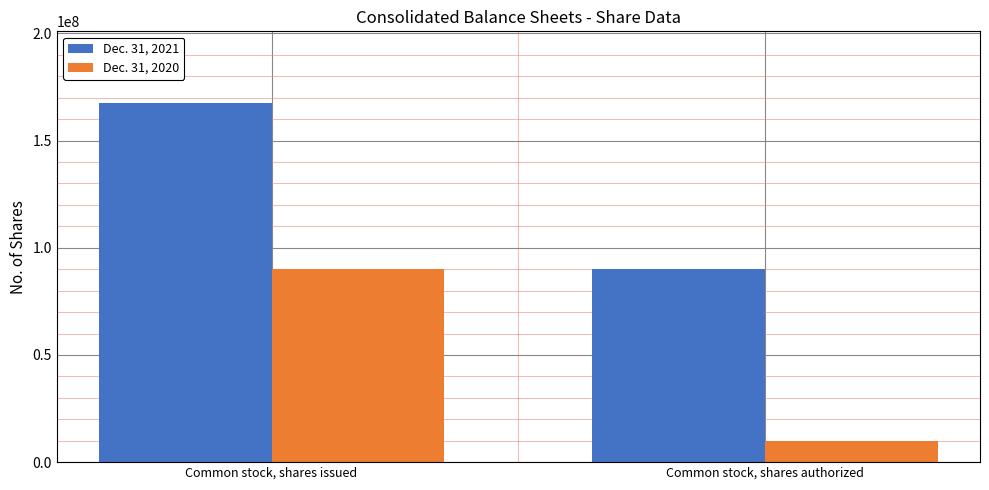

What are all the series names shown in the legend?

Dec. 31, 2021, Dec. 31, 2020